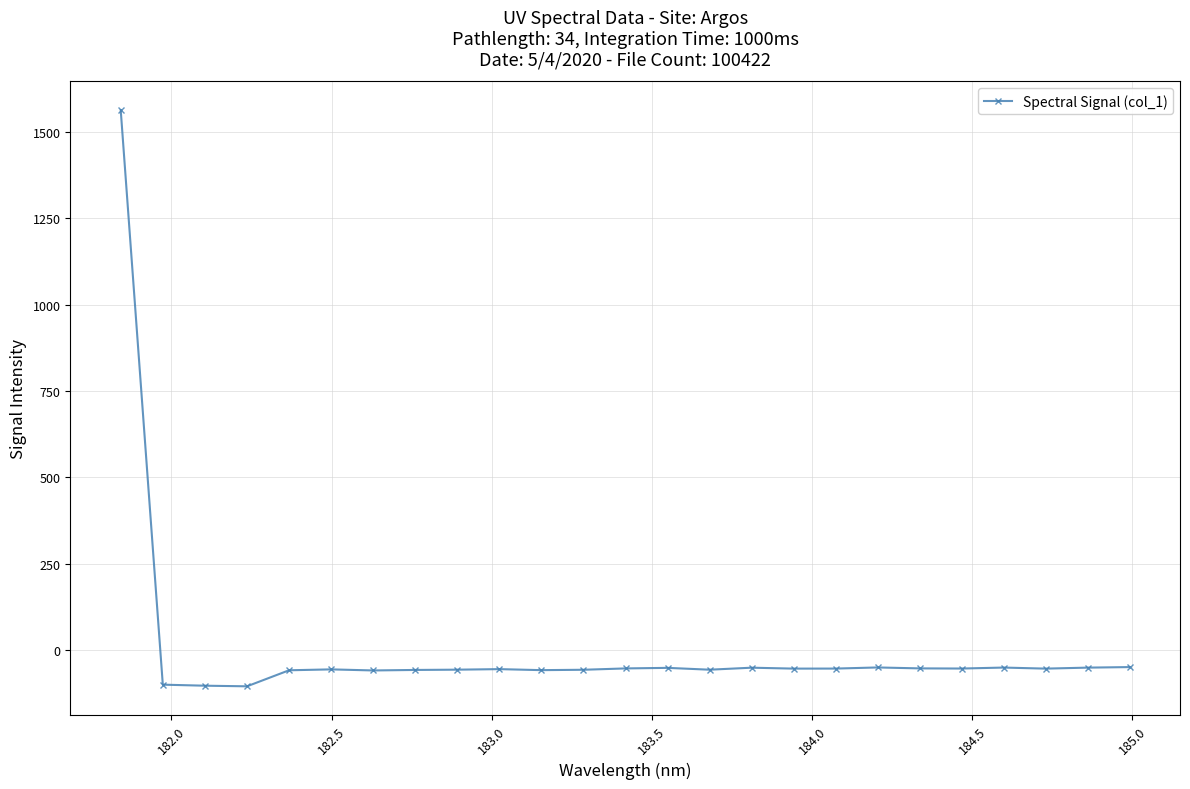

True or false: there are more than 2 points higher than both neighbors.

True